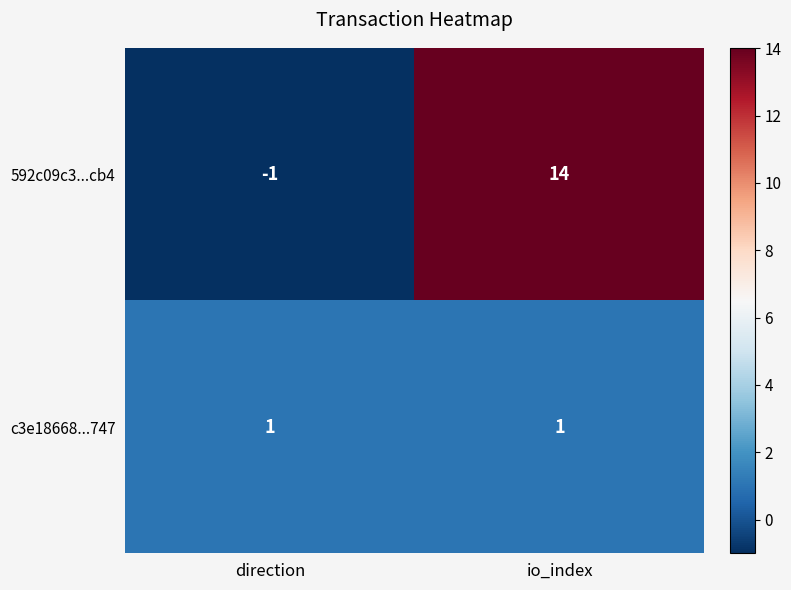

What is the maximum value shown in the chart?

14